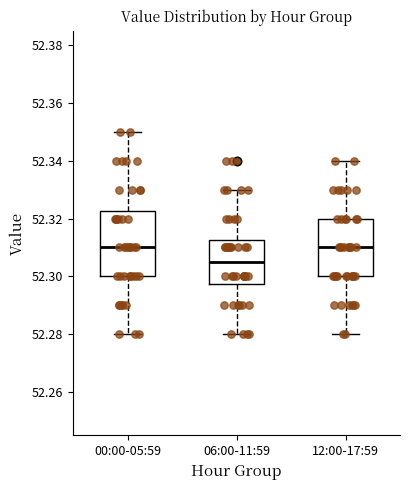

Reading left to right, transcribe this box plot: for each box, give where its median line is, the range the box spans, and where its two whiskers end, as read against the y-axis. The values are not printed on the chart, so give them approximately, as read against the axis.

00:00-05:59: median 52.310, box 52.300 to 52.322, whiskers 52.280 to 52.350
06:00-11:59: median 52.306, box 52.298 to 52.312, whiskers 52.280 to 52.330
12:00-17:59: median 52.310, box 52.300 to 52.320, whiskers 52.280 to 52.340